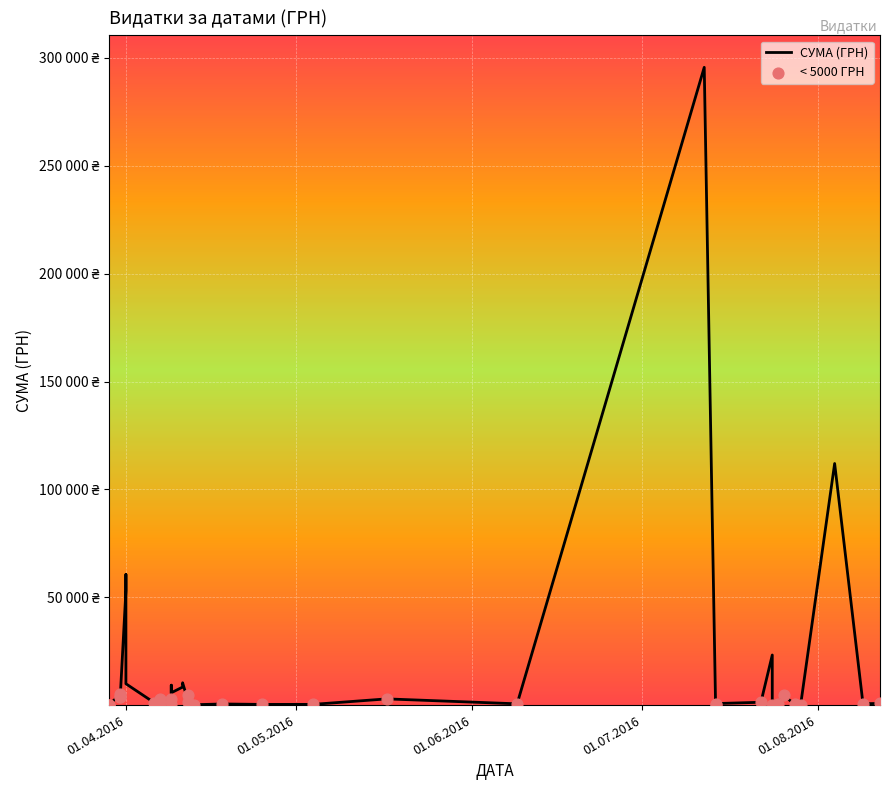

Approximately how many times larger is the value at 07.04.2016 compared to 25.07.2016?

4.1